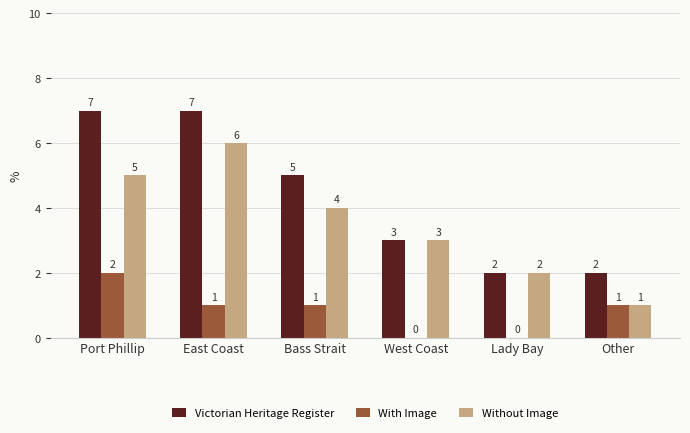

Is the value of Without Image at West Coast greater than the value of Victorian Heritage Register at Port Phillip?

No